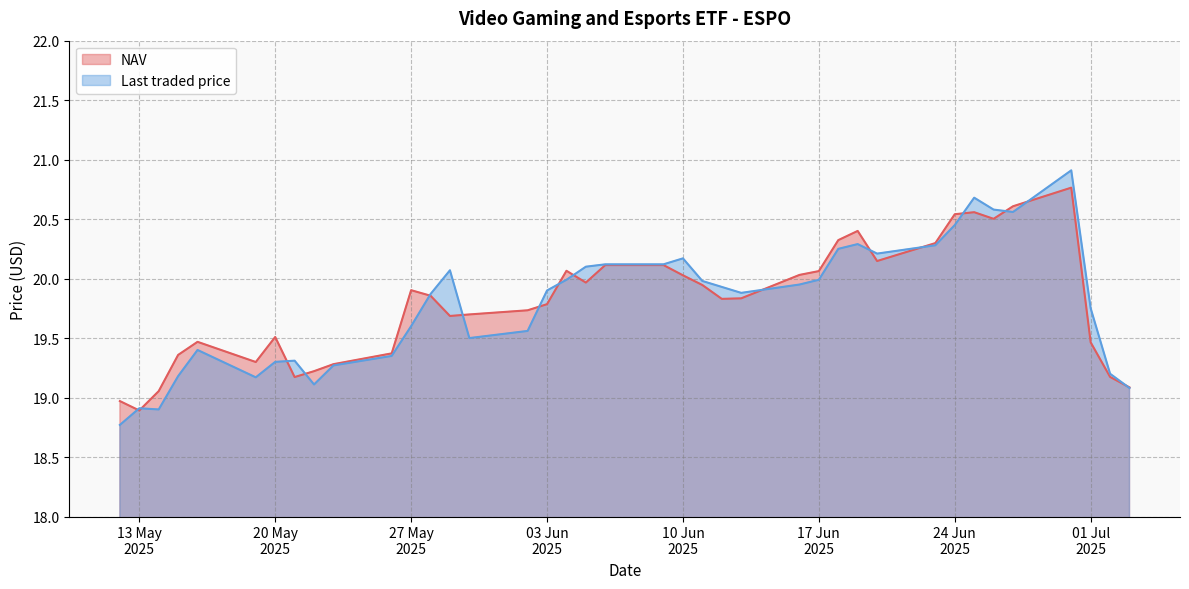

What is the greatest value displayed?

20.9